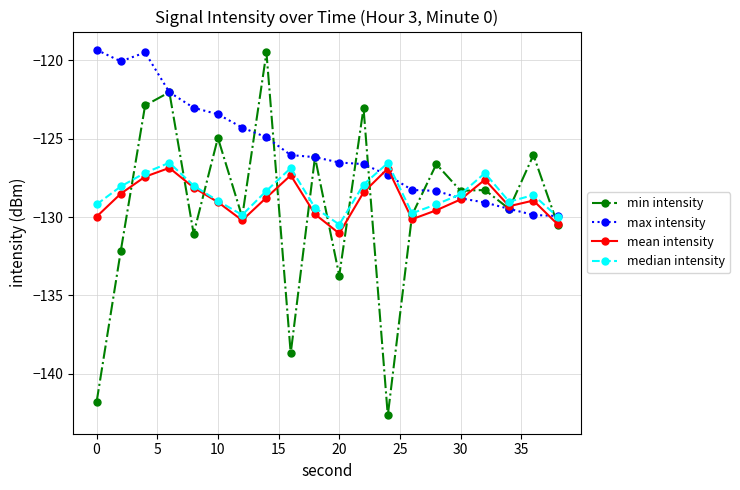

Which series has the largest total across all categories?

max intensity